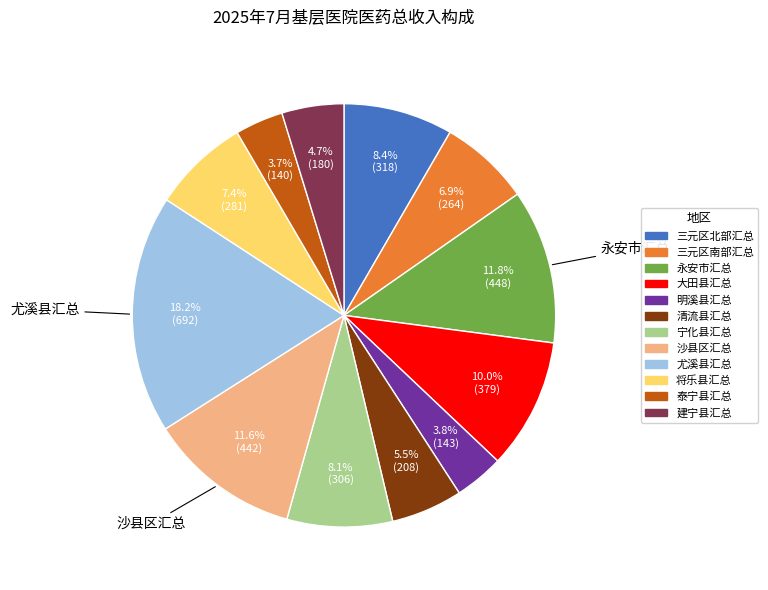

What is the ratio of the value at 宁化县汇总 to the value at 清流县汇总?

1.5